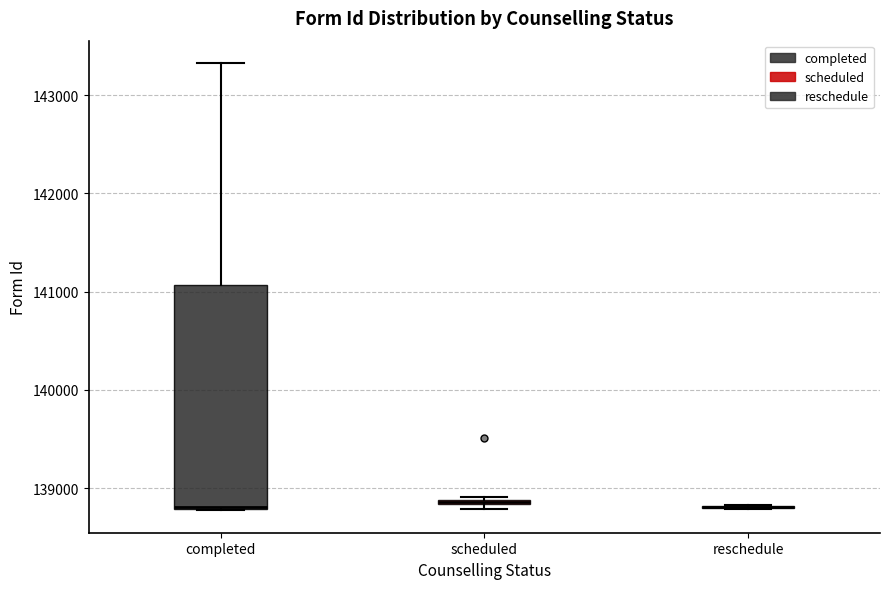

Comparing the boxes themselves (not the whiskers), which one is the tallest?

completed